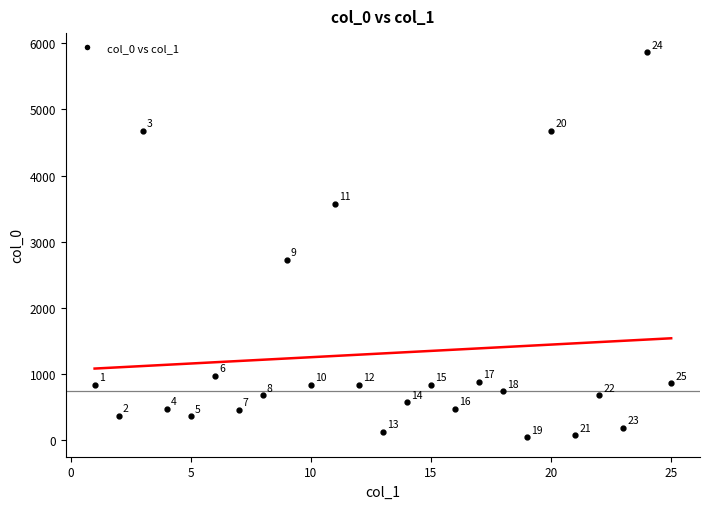

What Y value in the scatter plot is closest to 2950?

2725